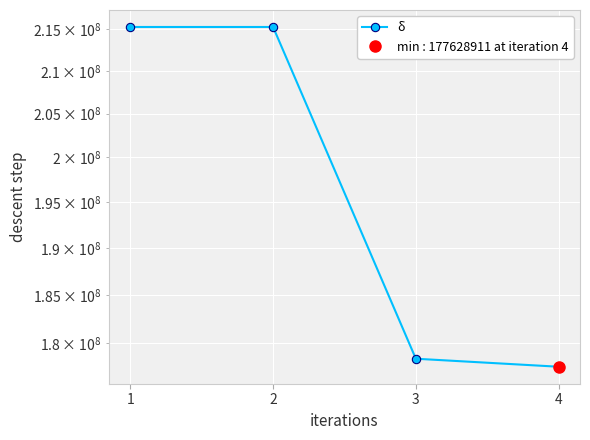

Is this an area chart (filled region under the line)?

No